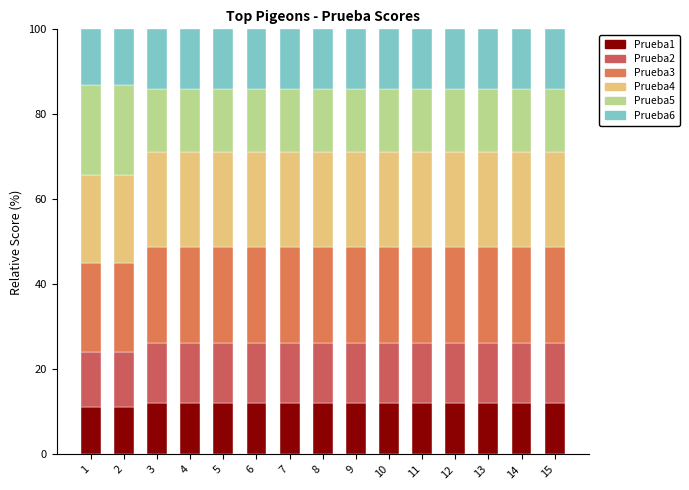

What are all the series names shown in the legend?

Prueba1, Prueba2, Prueba3, Prueba4, Prueba5, Prueba6